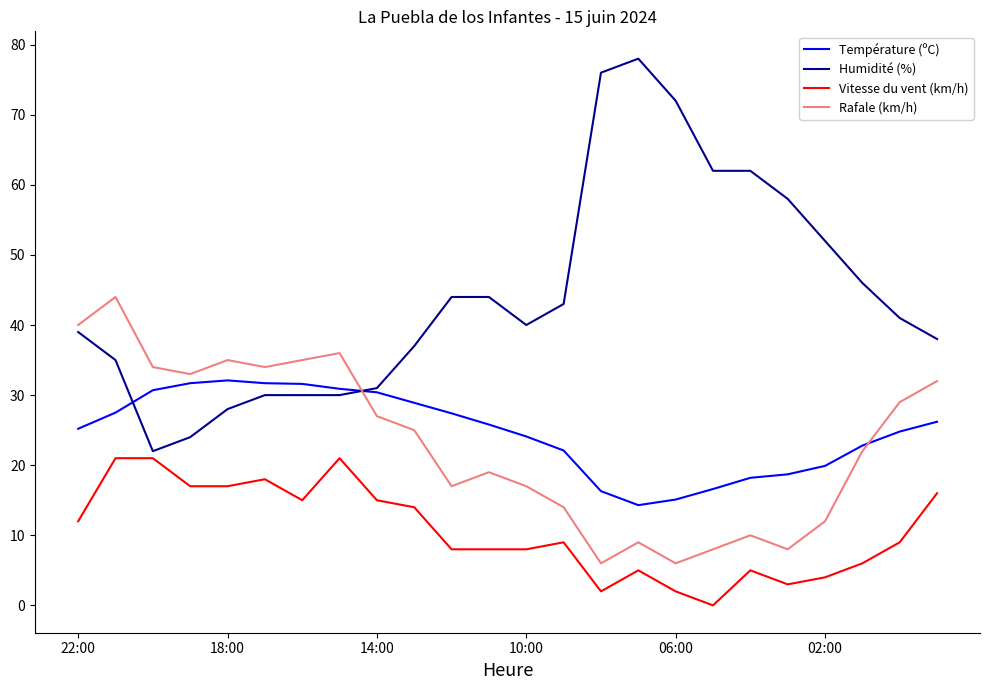

Rank the series by their maximum value, from highest to lowest.

Humidité (%), Rafale (km/h), Température (ºC), Vitesse du vent (km/h)